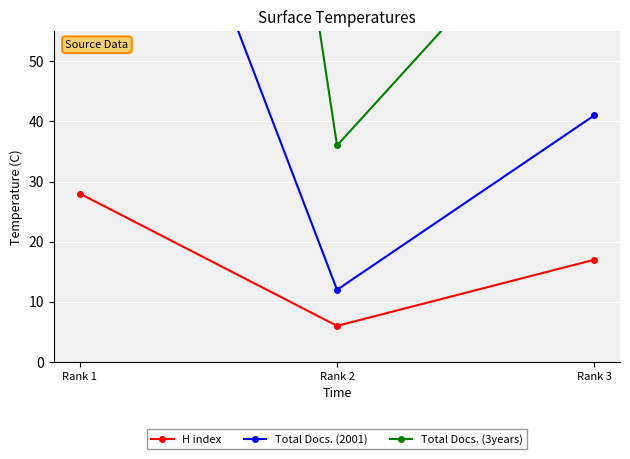

Which series has the largest total across all categories?

Total Docs. (3years)